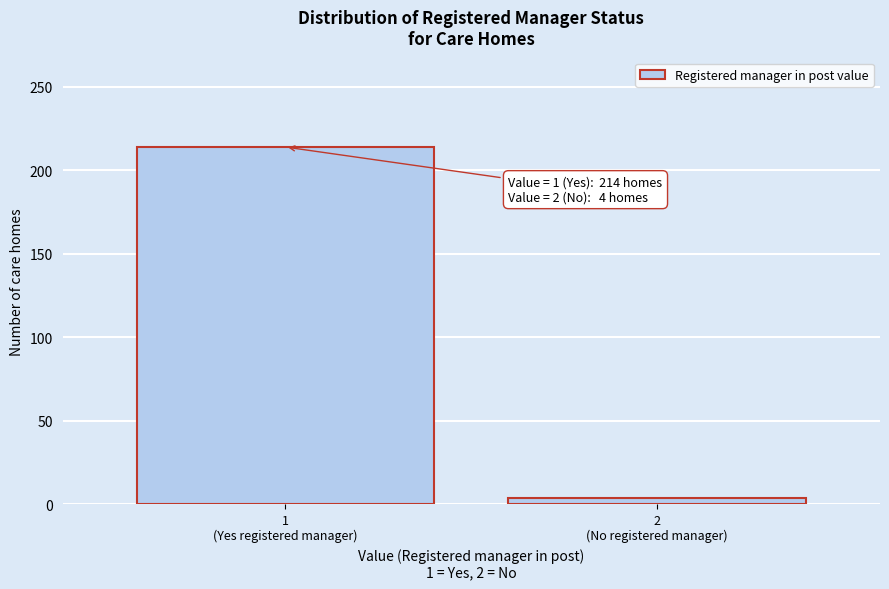

Reading right to left, extract all data points from this chart.

4	214